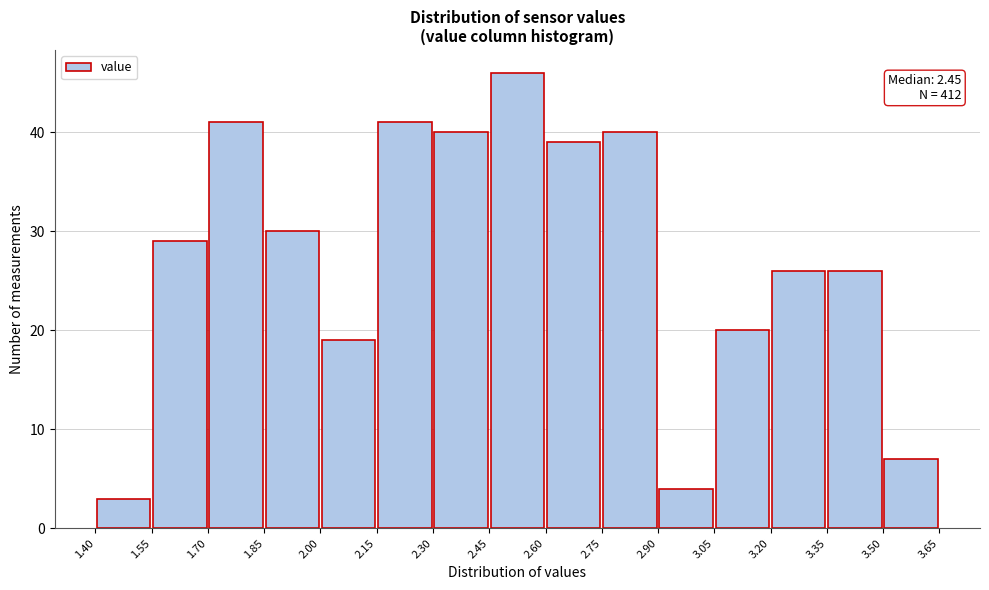

Over which range of the x-axis is the bar tallest?

2.45 to 2.60